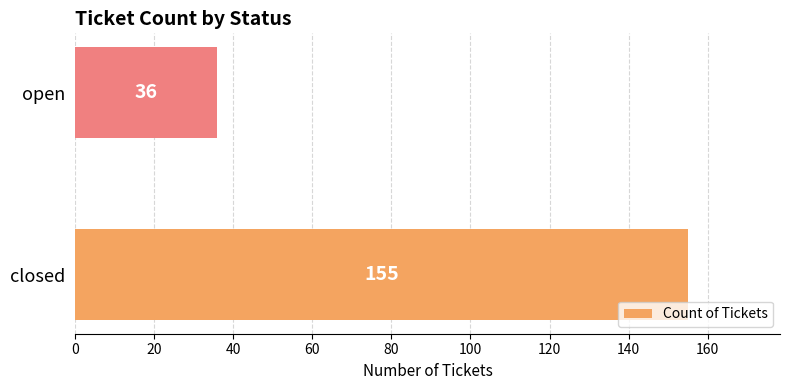

What is the greatest value displayed?

155